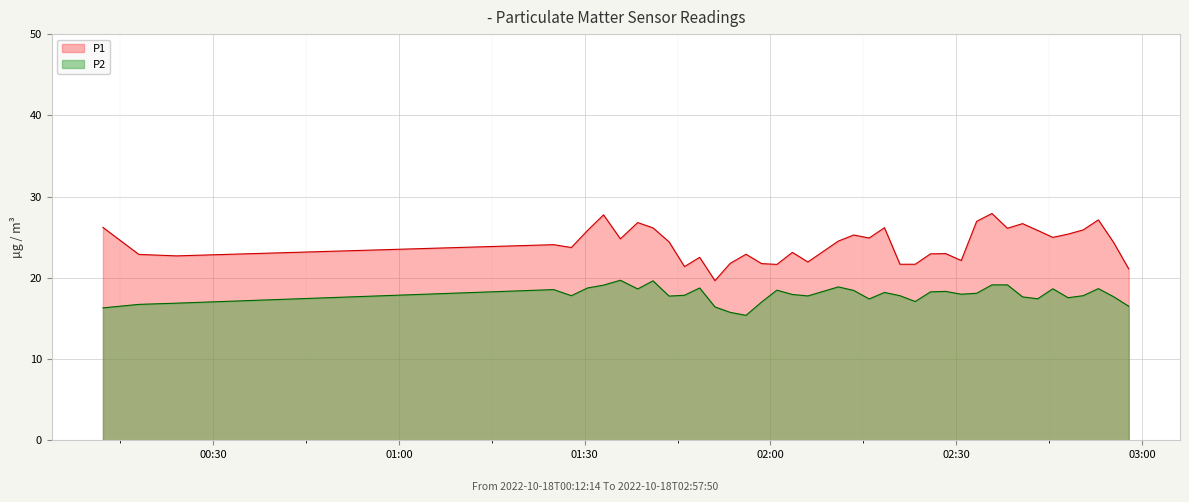

Between 2022-10-18T00:24:09 and 2022-10-18T02:18:24, which is larger?

2022-10-18T02:18:24